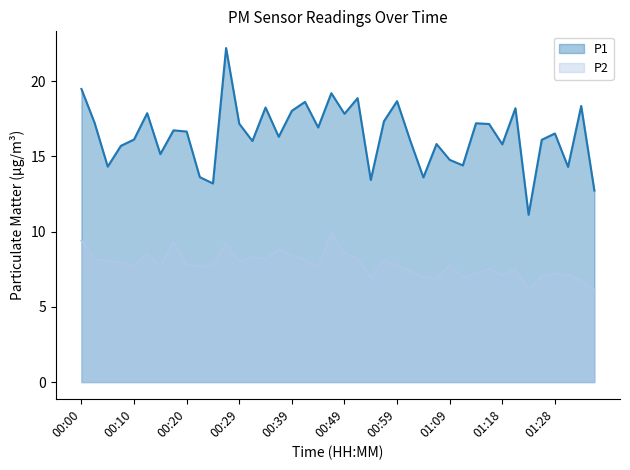

Where is the first local maximum for P2?

00:12